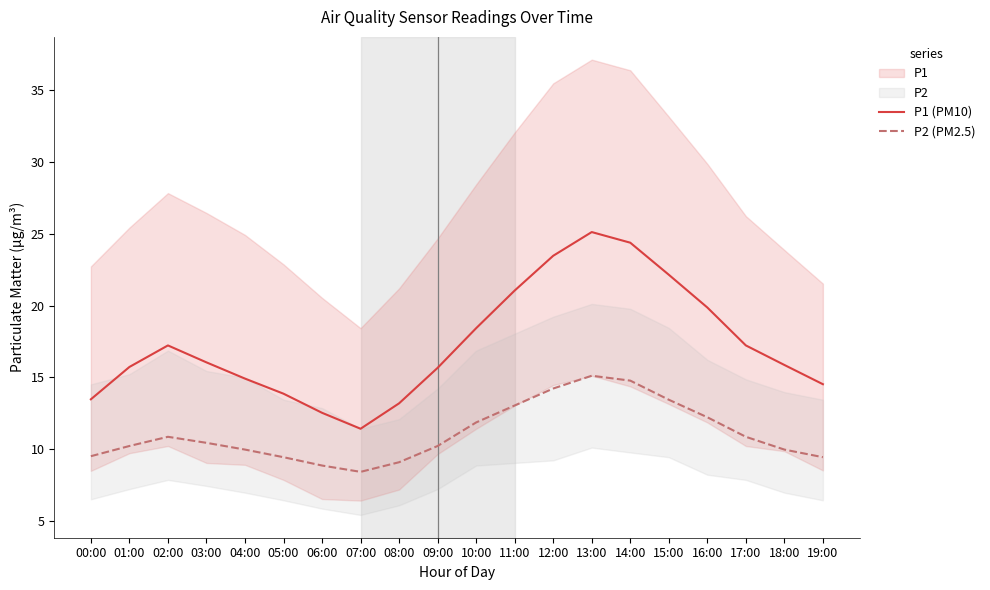

True or false: P2 (PM2.5) and P1 (PM10) cross at least once.

False